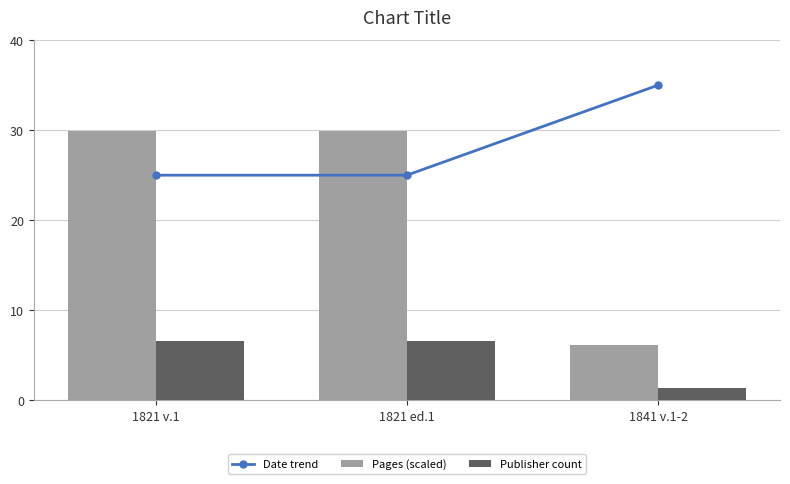

What is the minimum value shown in the chart?

1.4